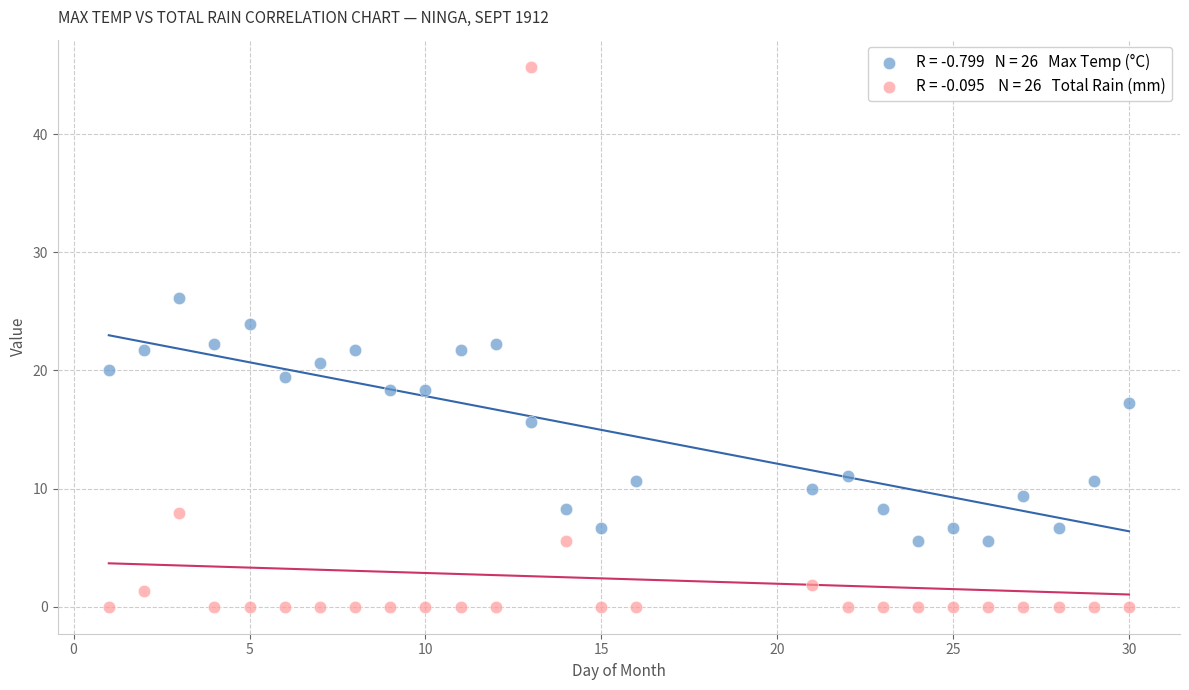

Across all data points, what is the range of X values (max minus min)?

29.0